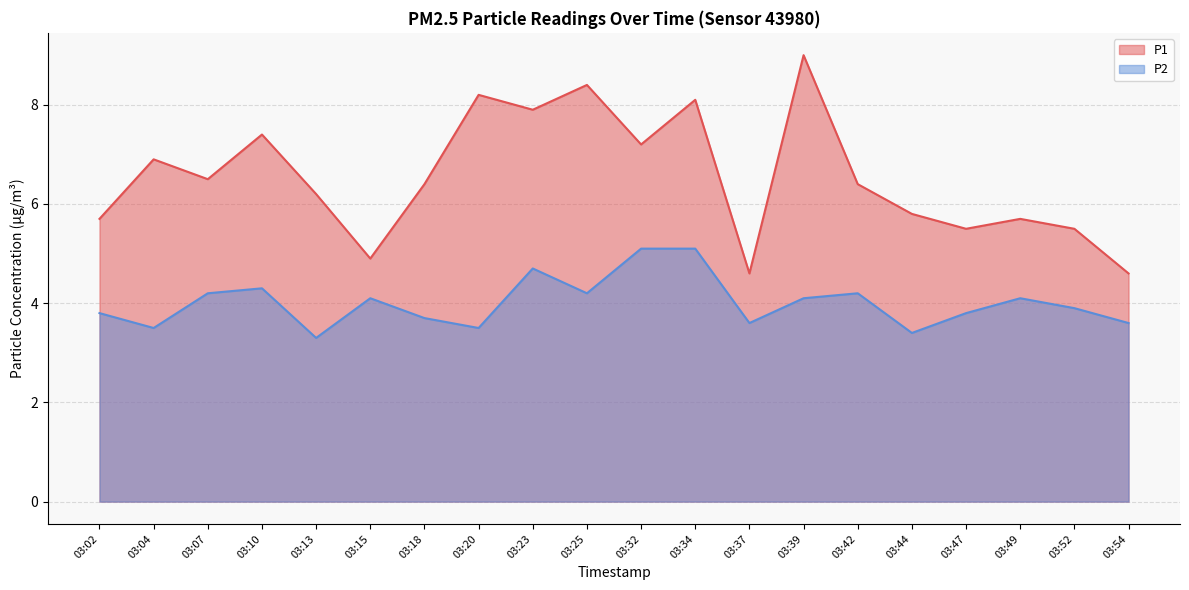

How many interior local valleys does the P2 series have?

6